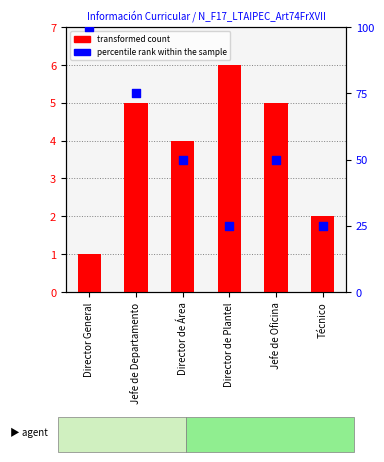

At which category is the sum across all series the highest?

Director General